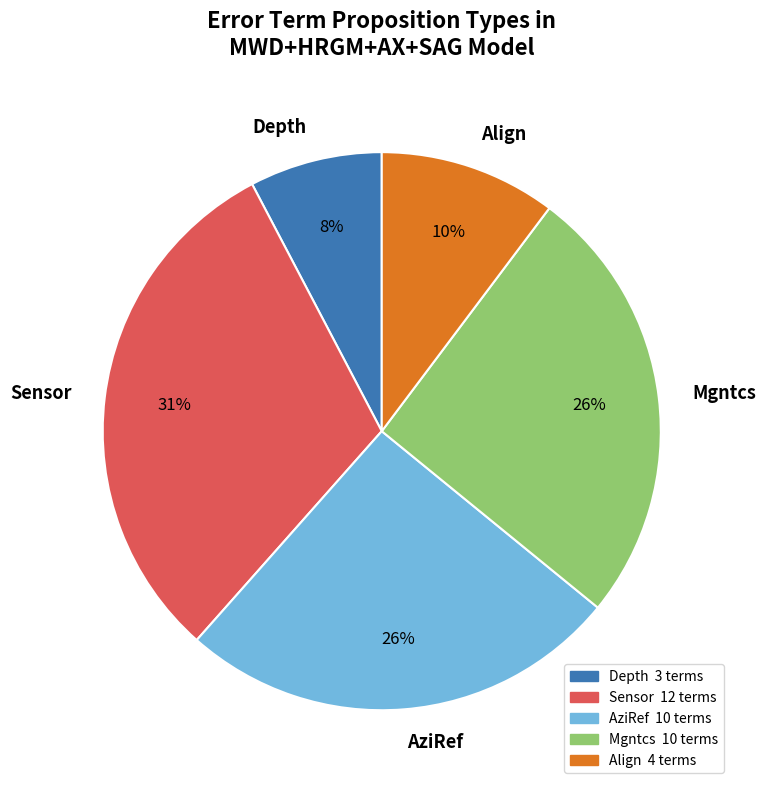

The Mgntcs slice represents 26% of the pie. True or false?

True